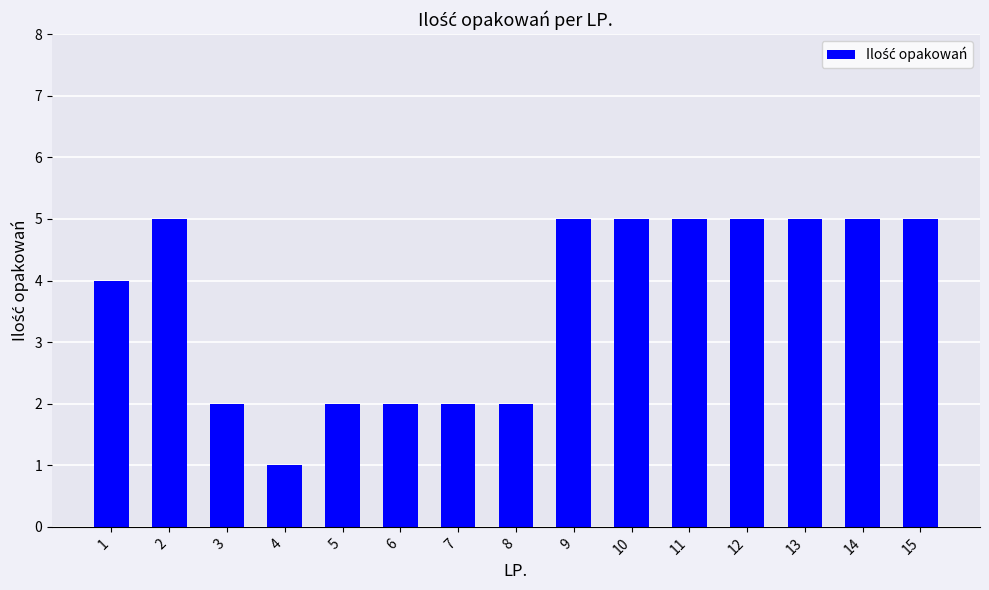

Between 10 and 3, which is larger?

10